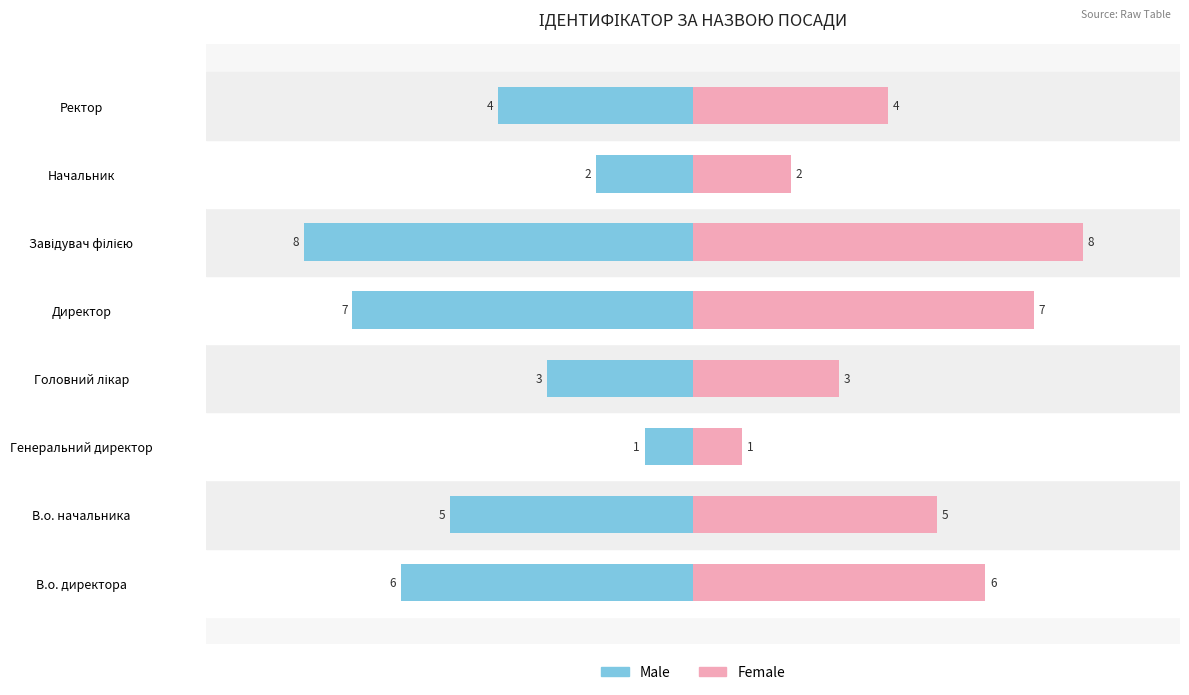

Between В.о. директора and В.о. начальника, which series saw the biggest shift?

Male